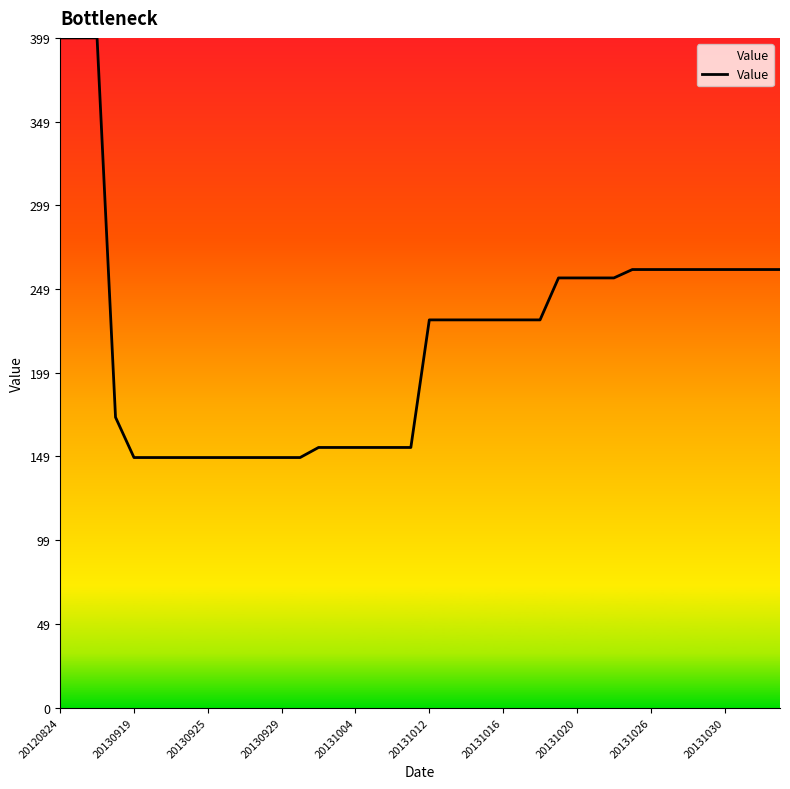

What is the difference between the maximum and minimum values?

250